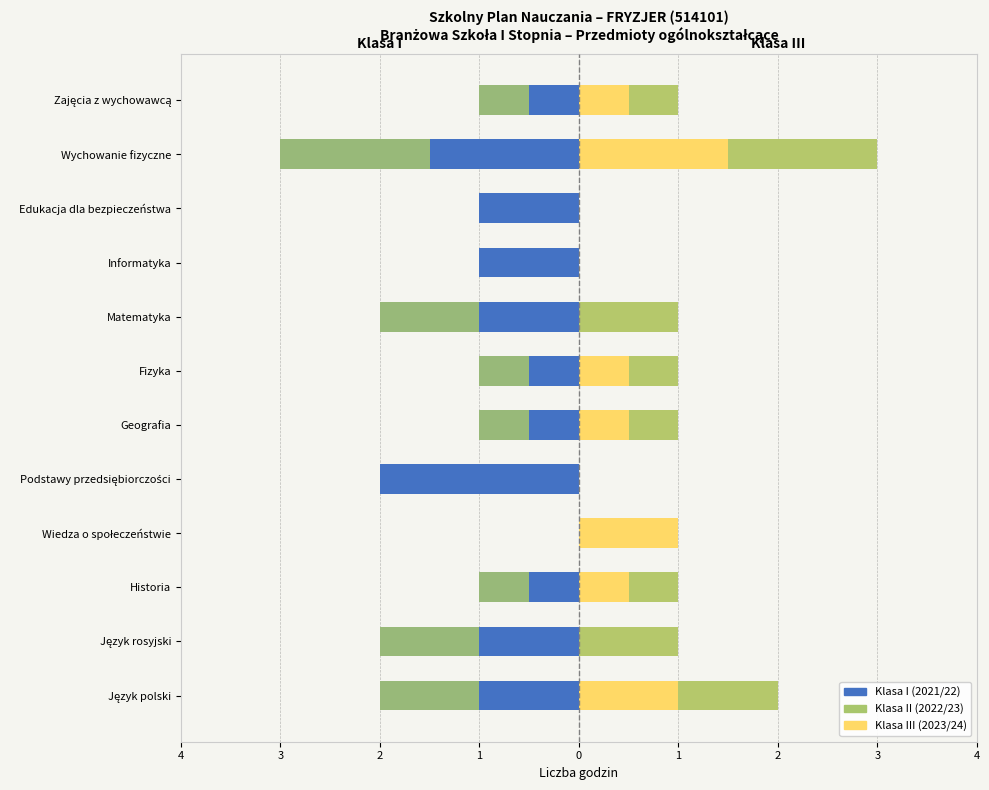

Which series changed the most between Język rosyjski and Wychowanie fizyczne?

Klasa III